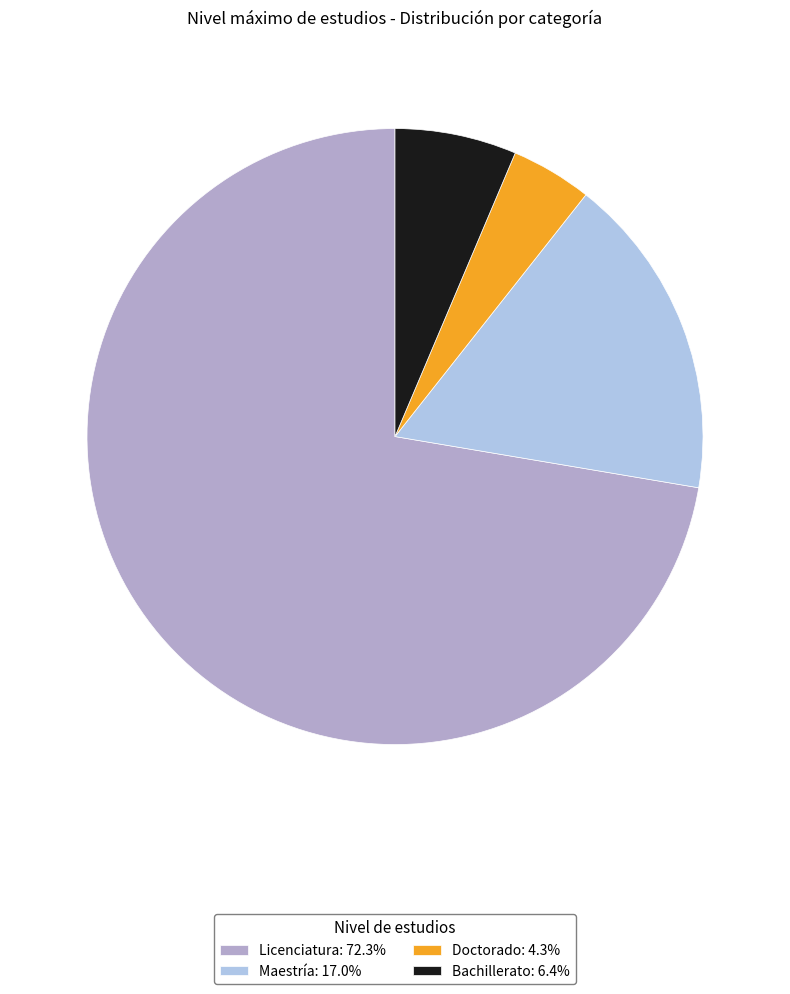

Does Doctorado account for over 50% of the chart?

No